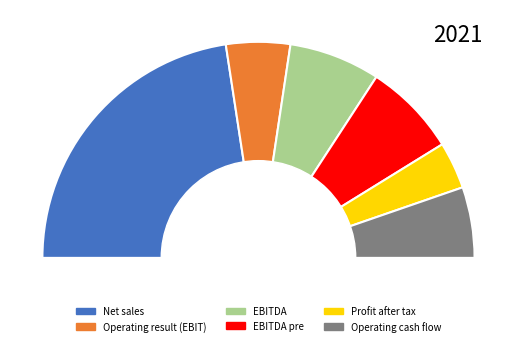

What percentage is NOT represented by Operating cash flow?

89.4%